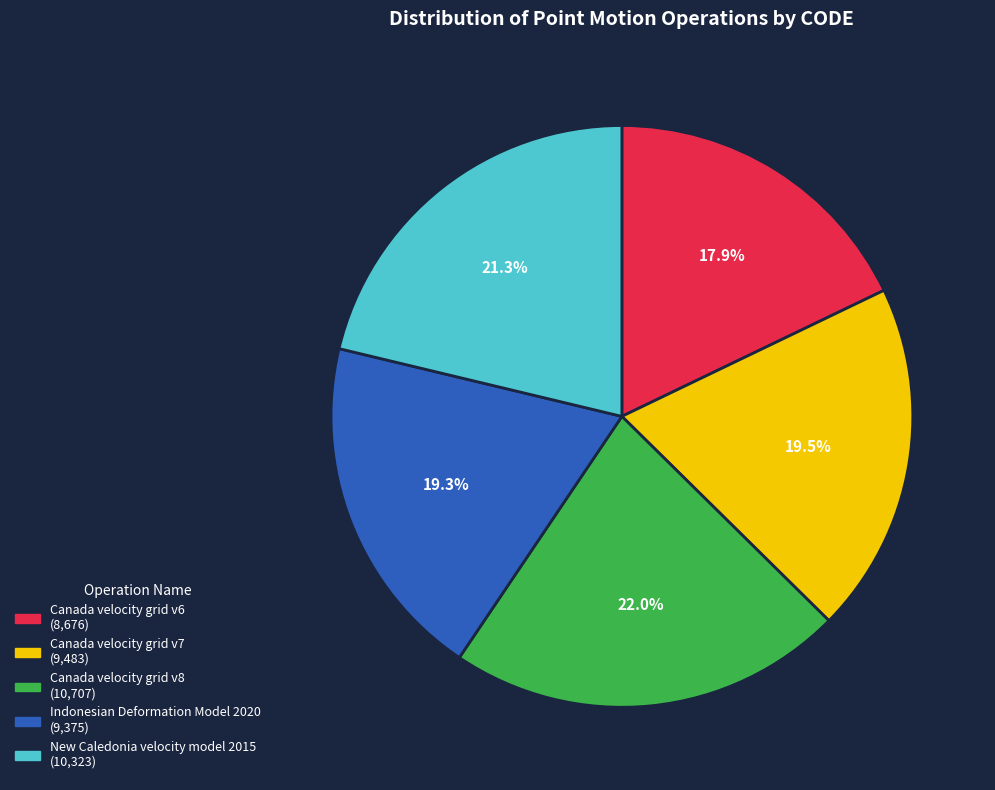

How many slices are in this pie chart?

5